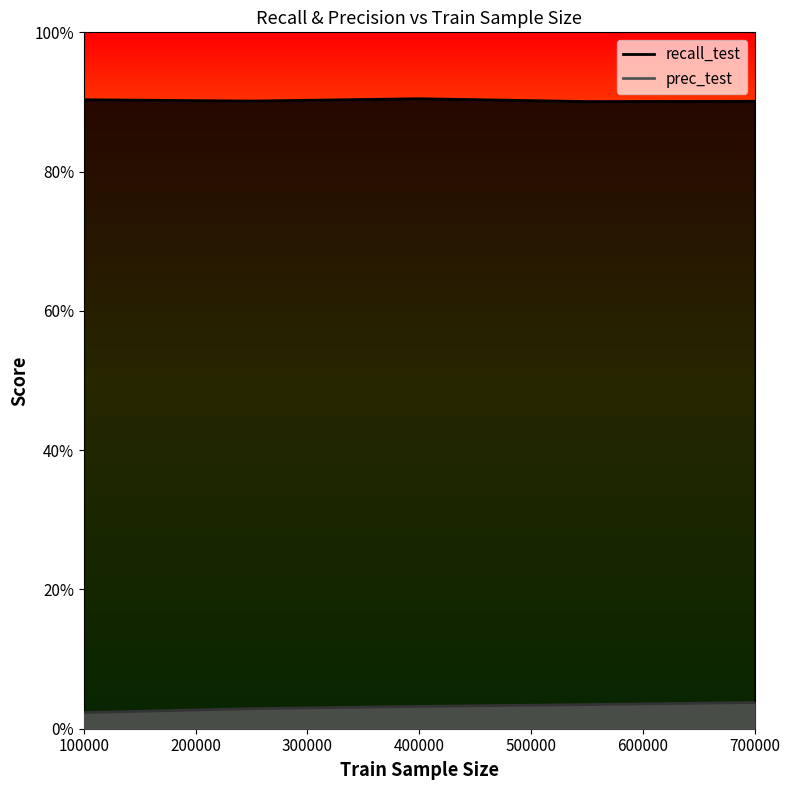

Which series has the largest total across all categories?

recall_test